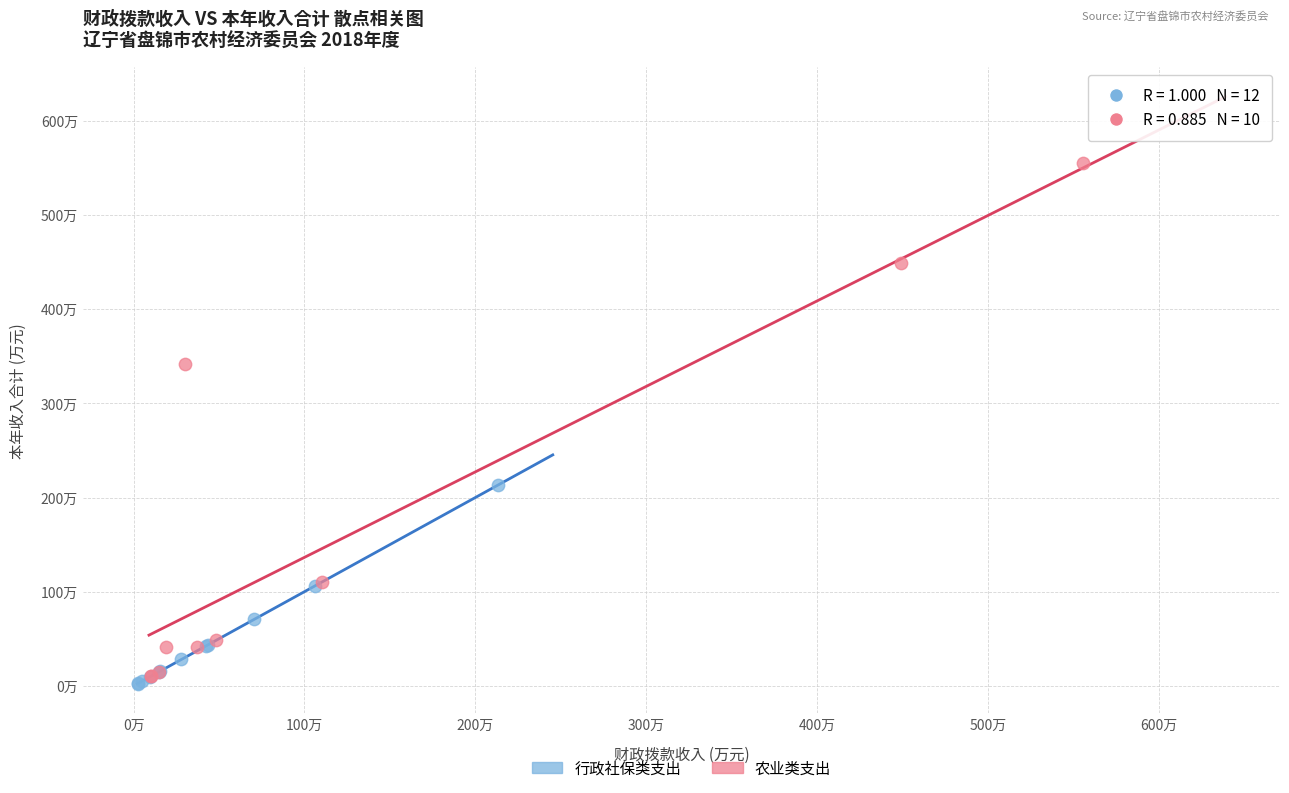

Which series contains the highest Y value?

农业类支出